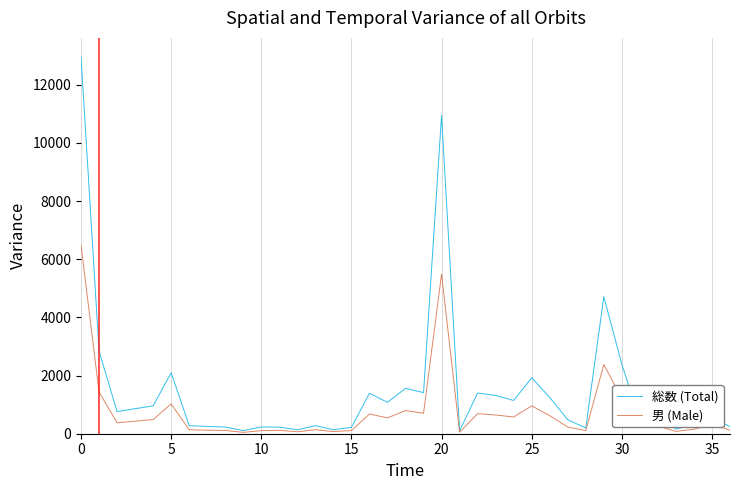

What is the lowest value of the 総数 (Total) series?

99